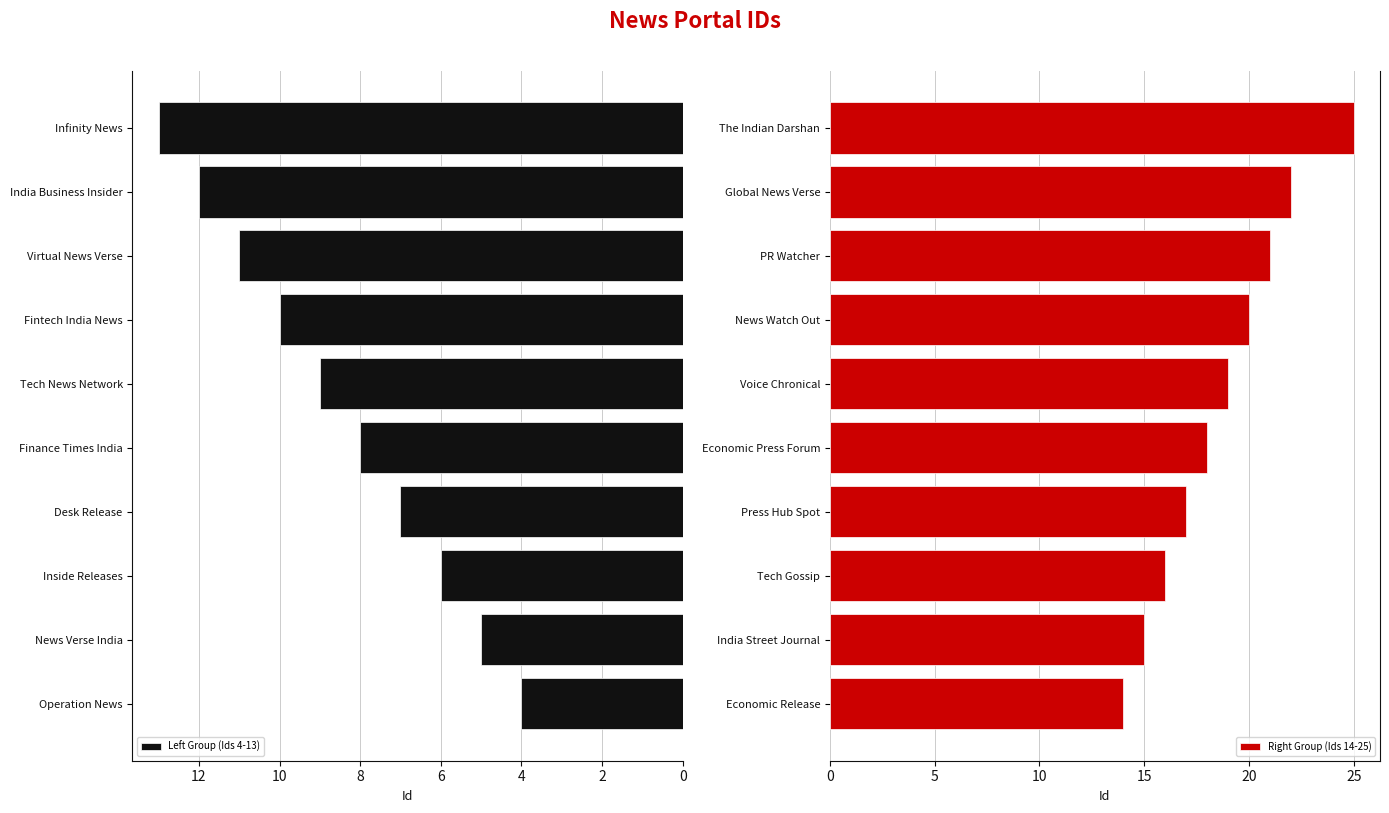

Reading left to right, extract all data points from this chart.

Left Group (Ids 4-13): 4	5	6	7	8	9	10	11	12	13
Right Group (Ids 14-25): 14	15	16	17	18	19	20	21	22	25